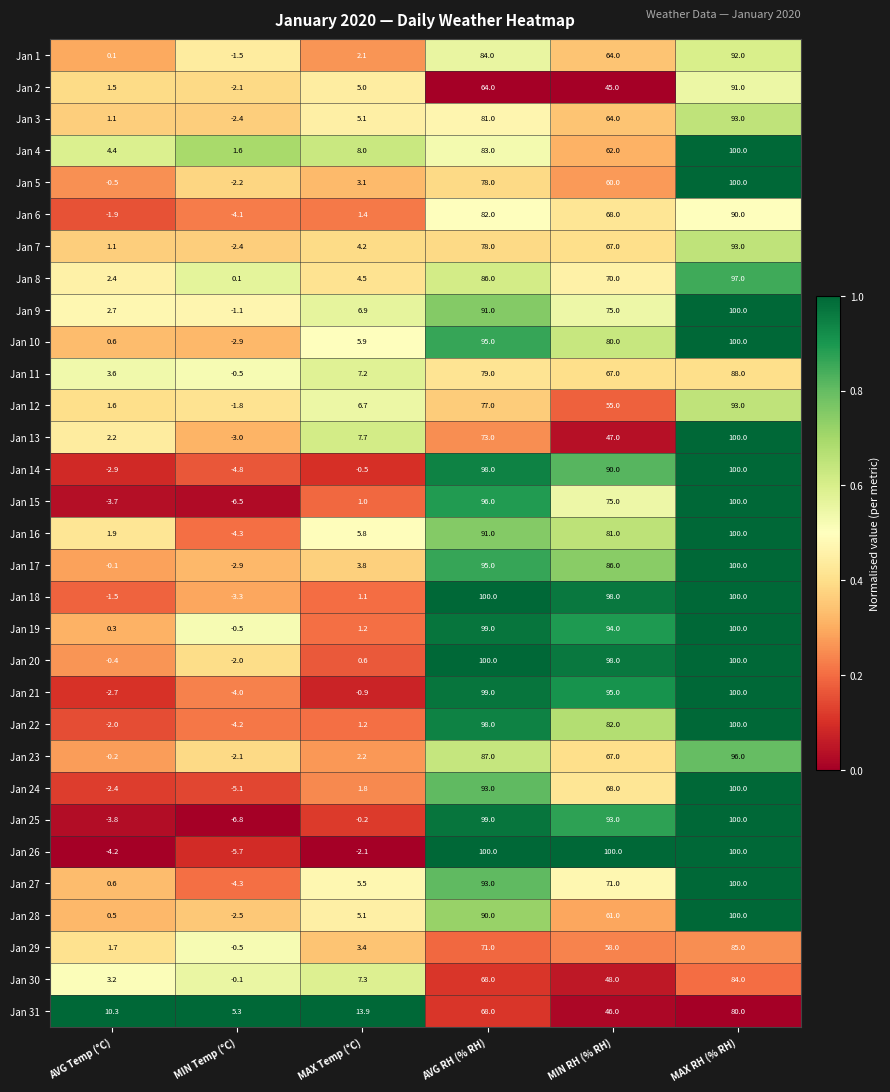

Which category has the highest value in the Jan 31 series?

MAX RH (% RH)